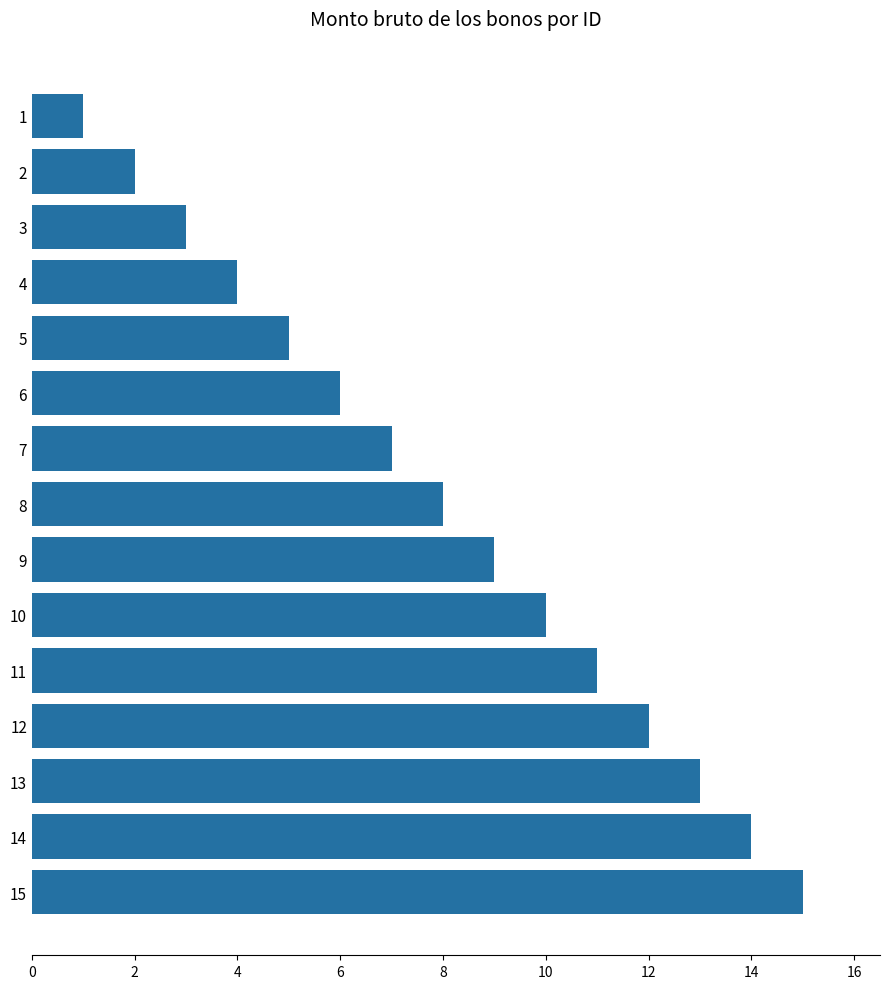

True or false: the data shows 3 at 2.

False